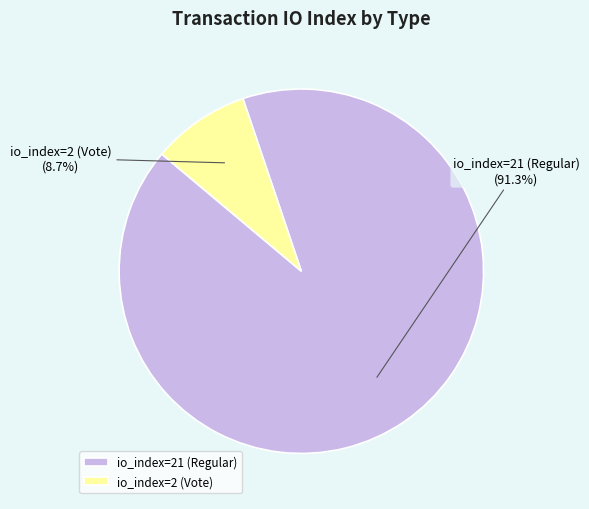

To the nearest percent, what portion does io_index=2 (Vote) represent?

9%